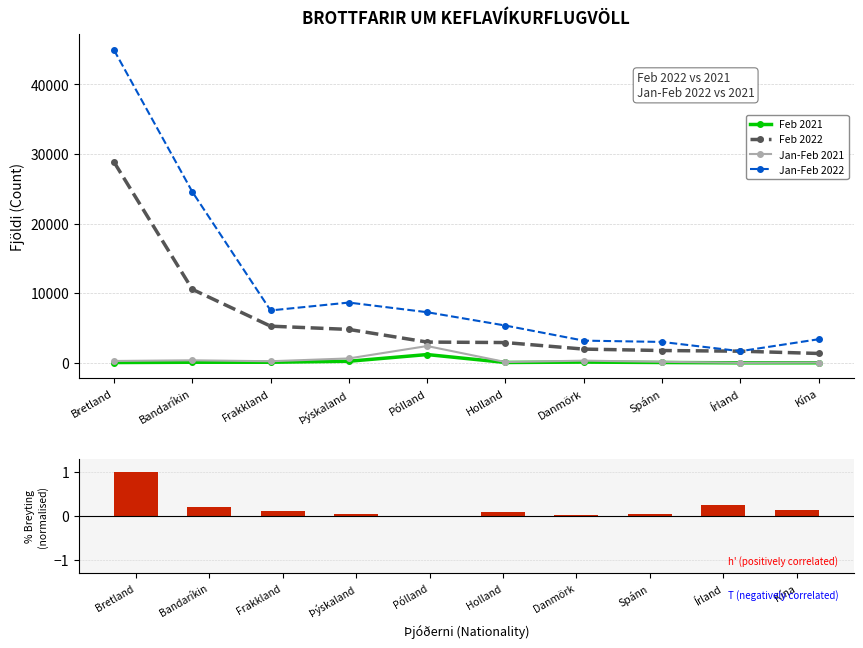

At which label does Jan-Feb 2021 first exceed 279?

Bandaríkin